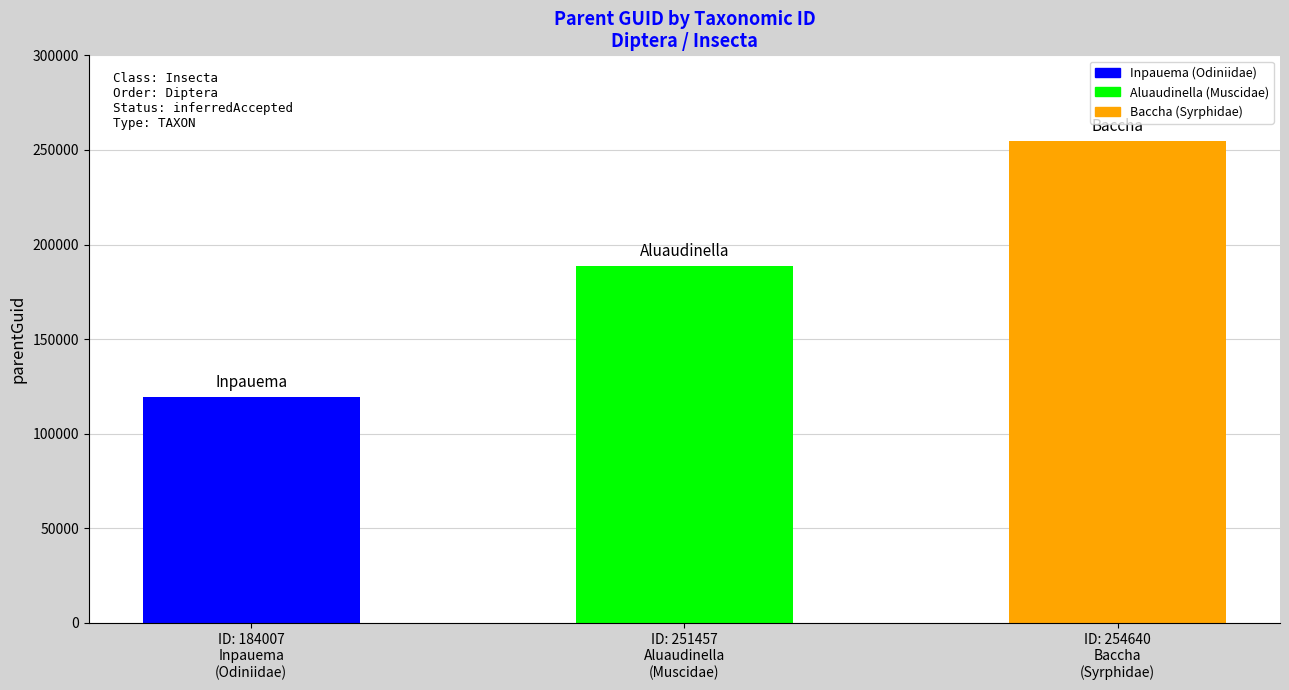

Does the chart contain any negative values?

No